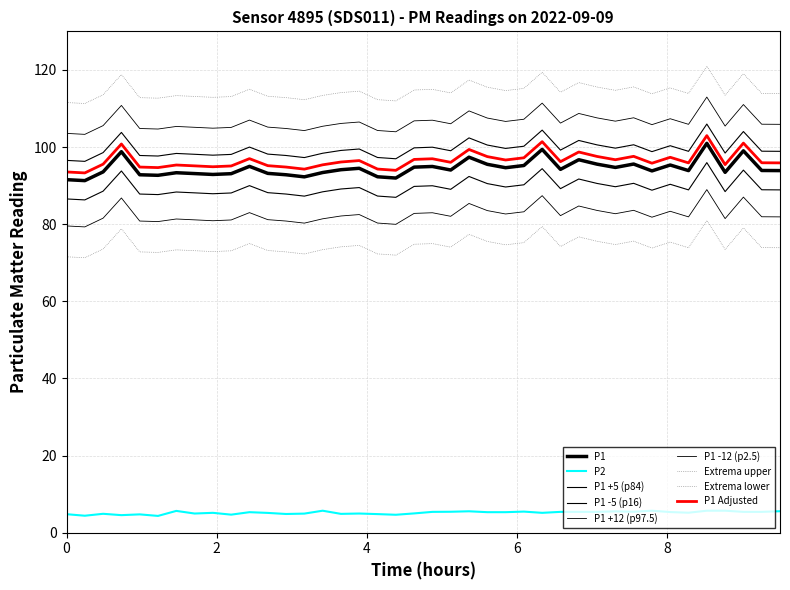

Is this an area chart (filled region under the line)?

No